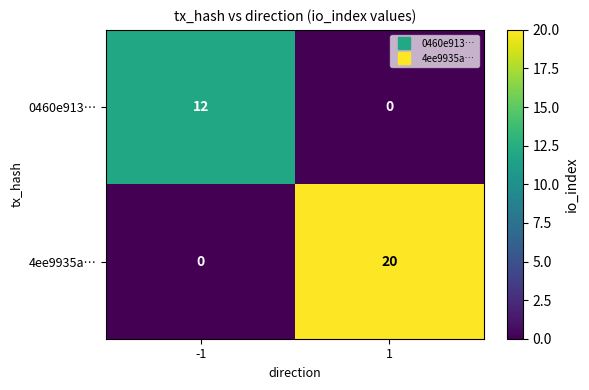

What is the sum of the 0460e913… values at 1 and -1?

12